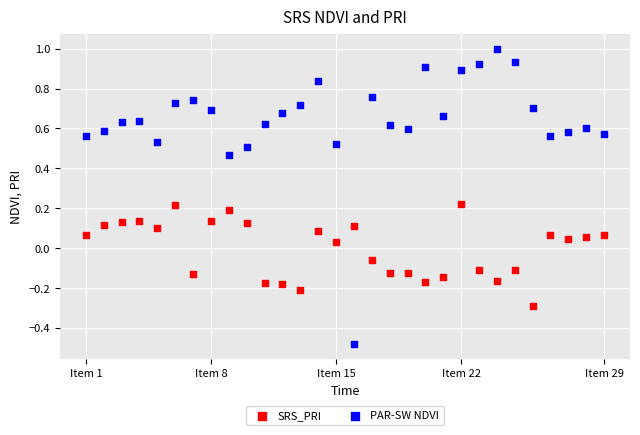

Which series reaches the minimum Y coordinate?

PAR-SW NDVI